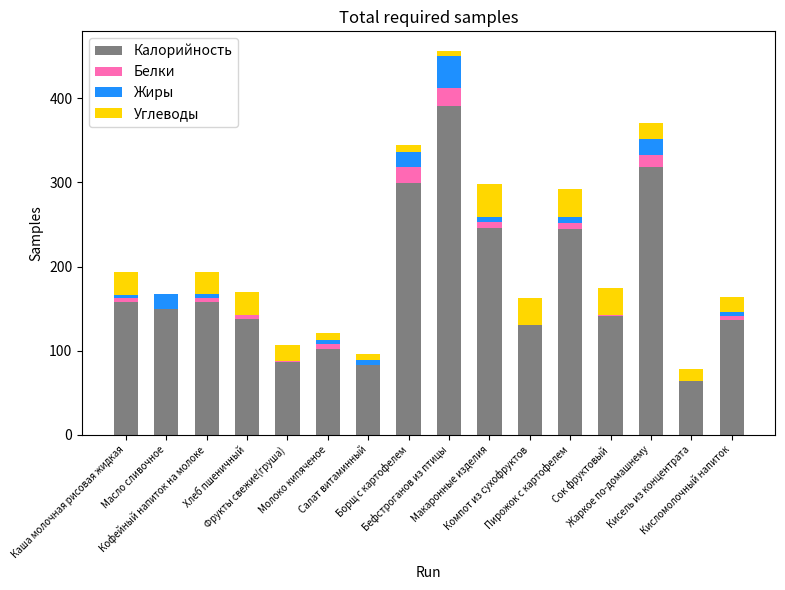

Are the bars grouped side by side (vs. stacked)?

No